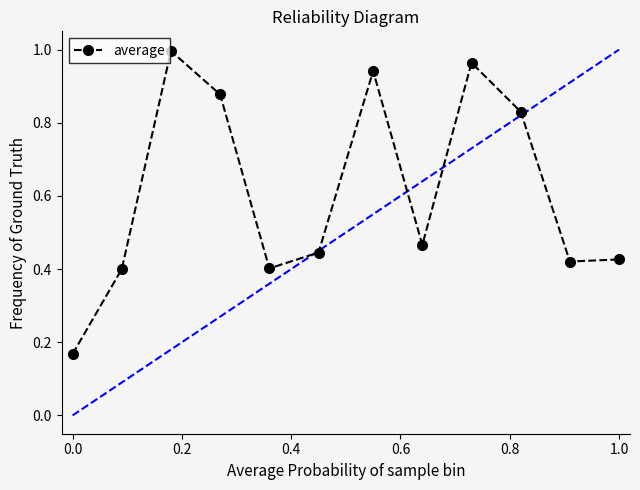

What is the average value?

0.6